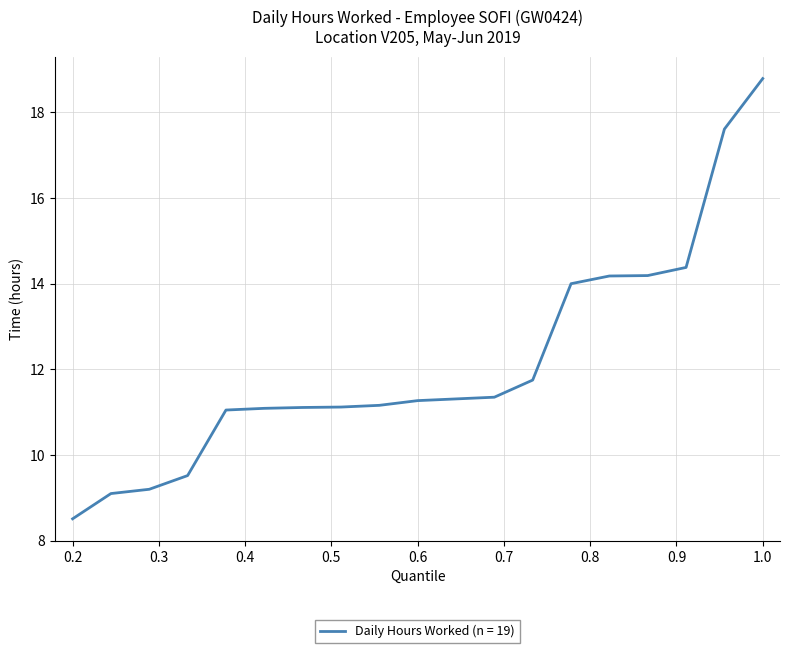

What is the difference between the maximum and minimum values?

10.3